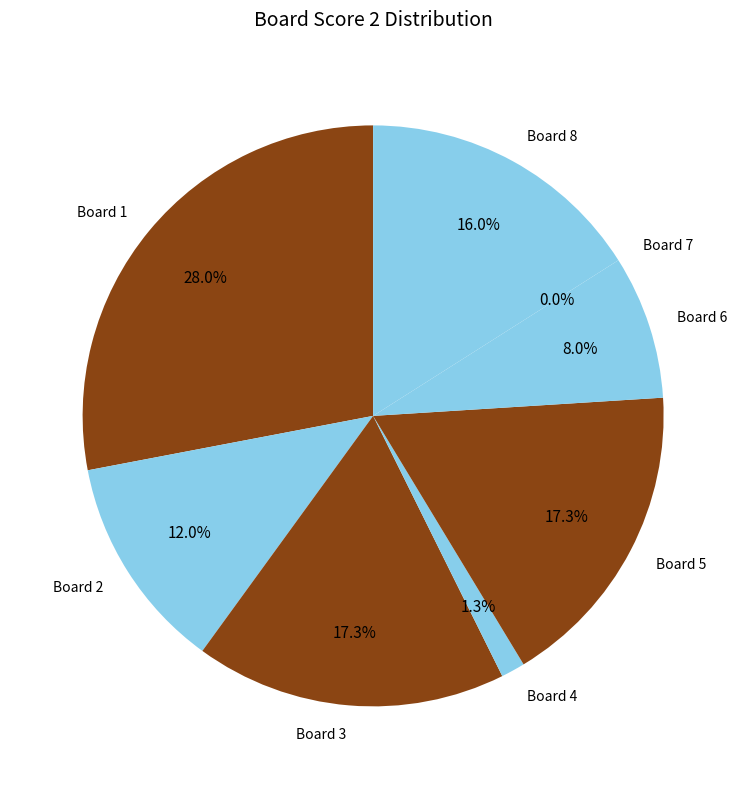

To the nearest percent, what portion does 4 represent?

1%